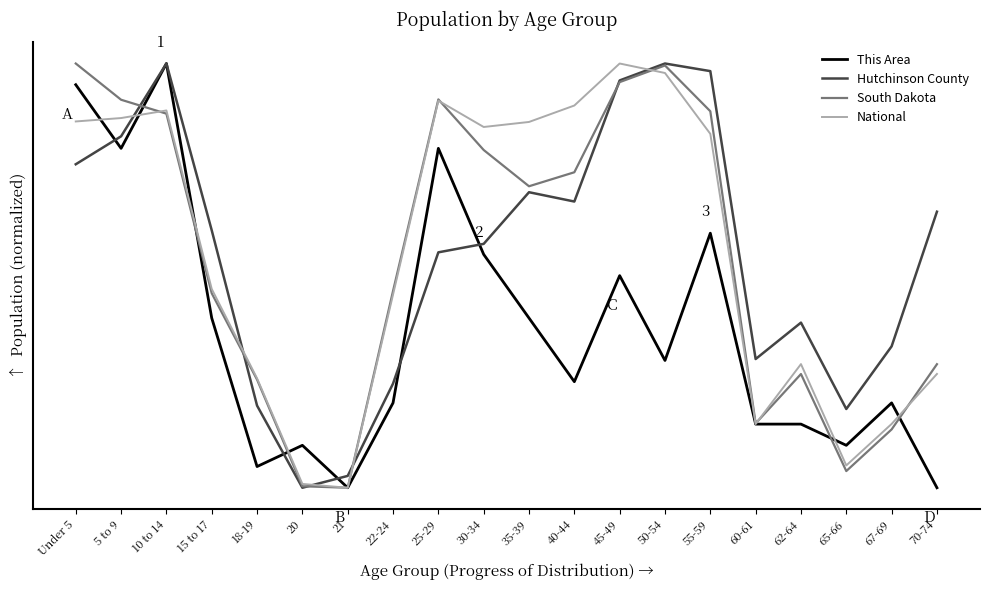

What position from the right is 5 to 9?

19